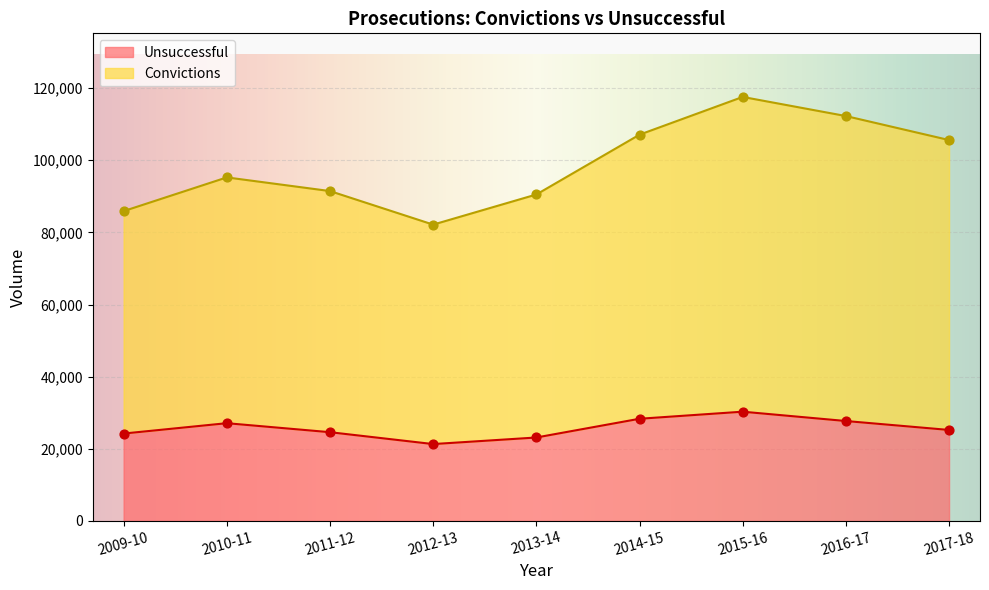

At how many categories does at least one series exceed 39035?

9